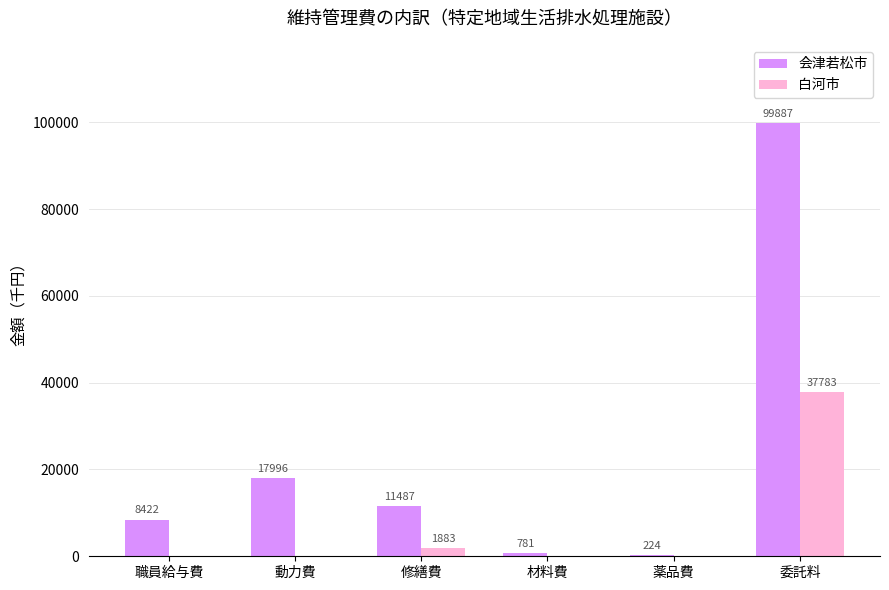

Reading left to right, list all the values displayed in this chart.

会津若松市: 8422	17996	11487	781	224	99887
白河市: 0	0	1883	0	0	37783